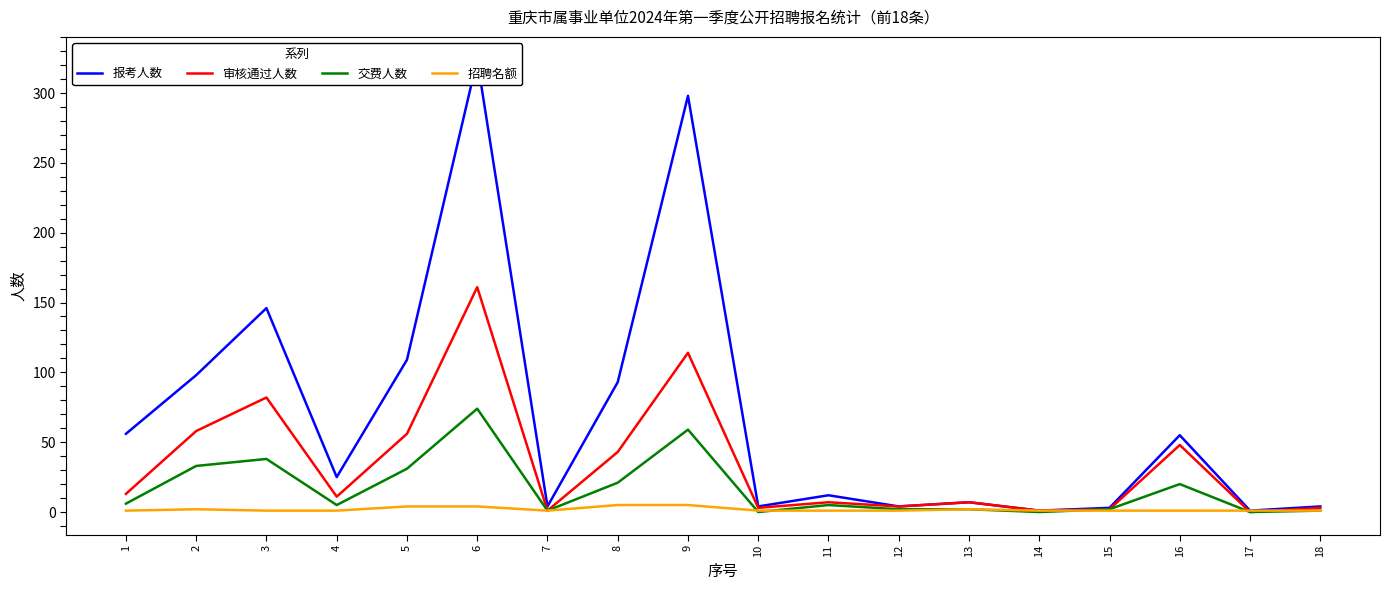

Which has a higher value, 7 or 2?

2